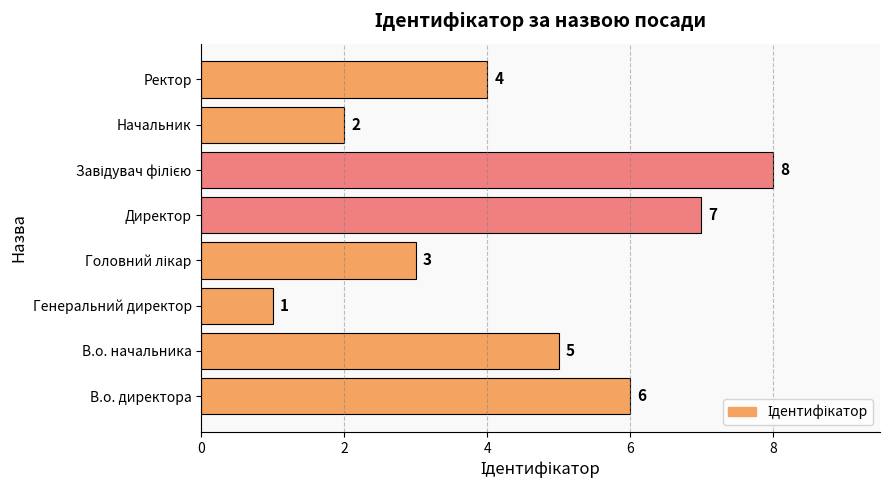

Between В.о. директора and Директор, which is larger?

Директор